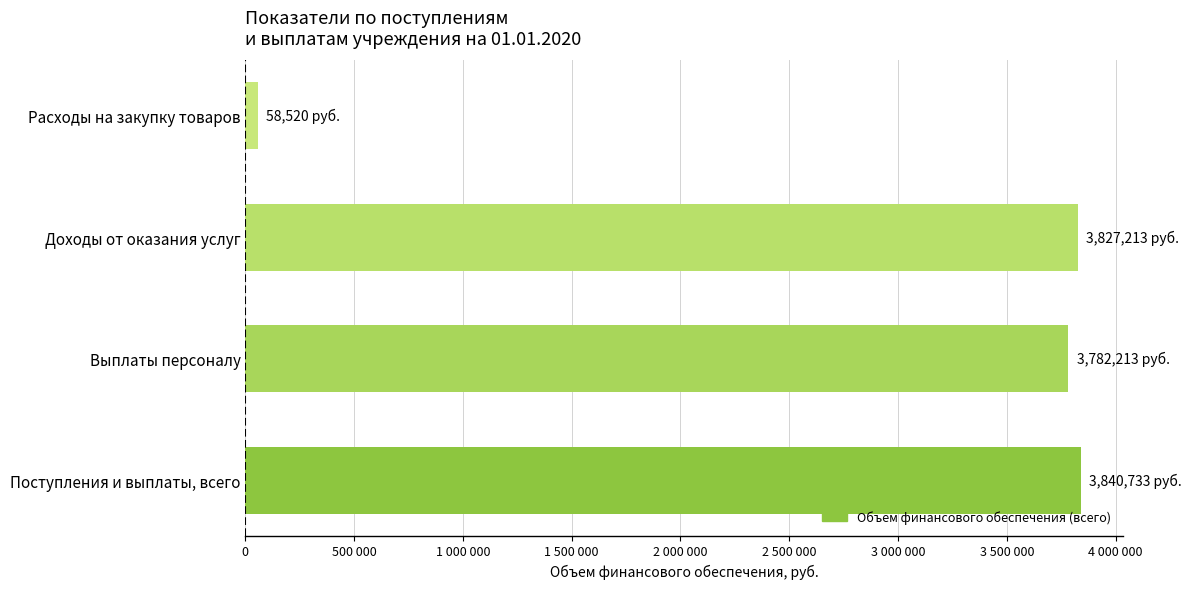

What is the sum of all values?

11508679